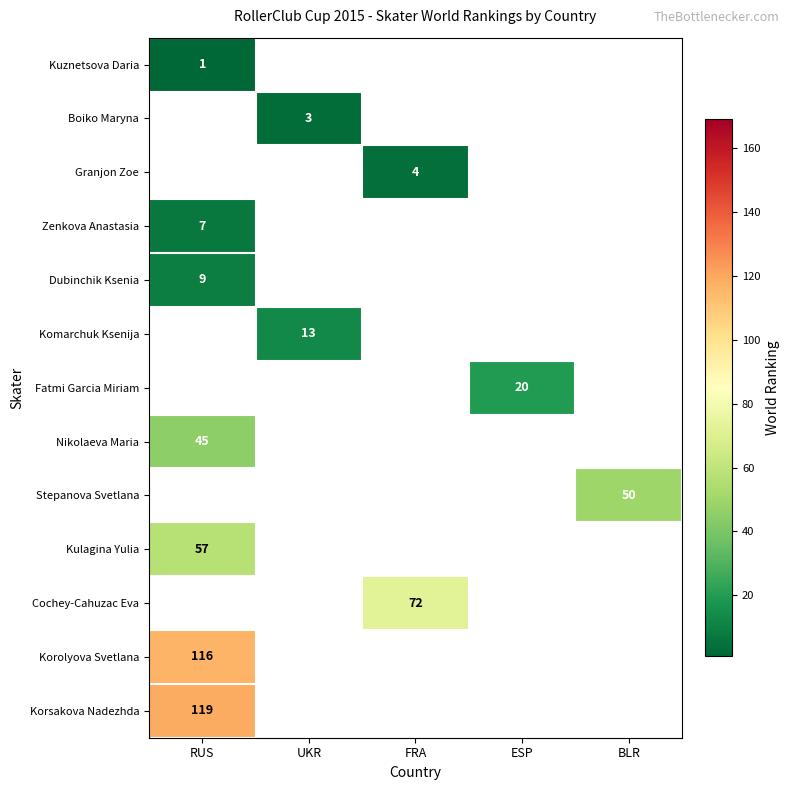

The value of Kuznetsova Daria at RUS is 1. True or false?

True